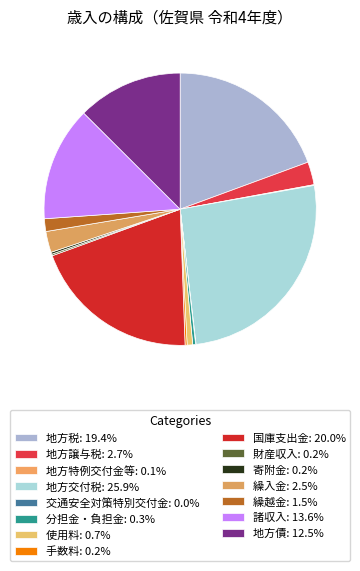

How many segments does this pie chart have?

15